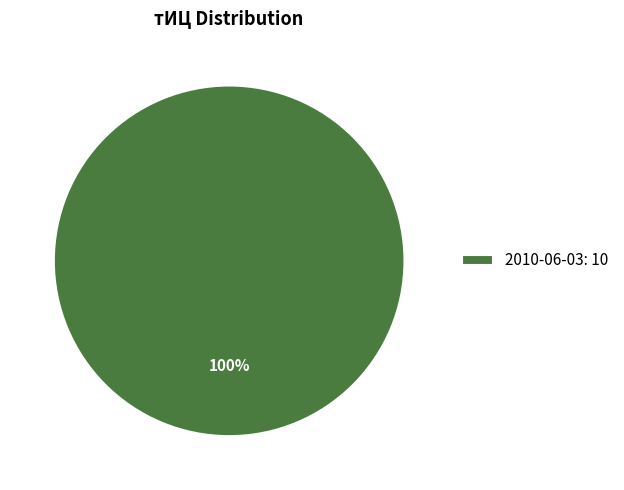

Is it true that 2010-06-03: 10 is 100% of the pie?

True